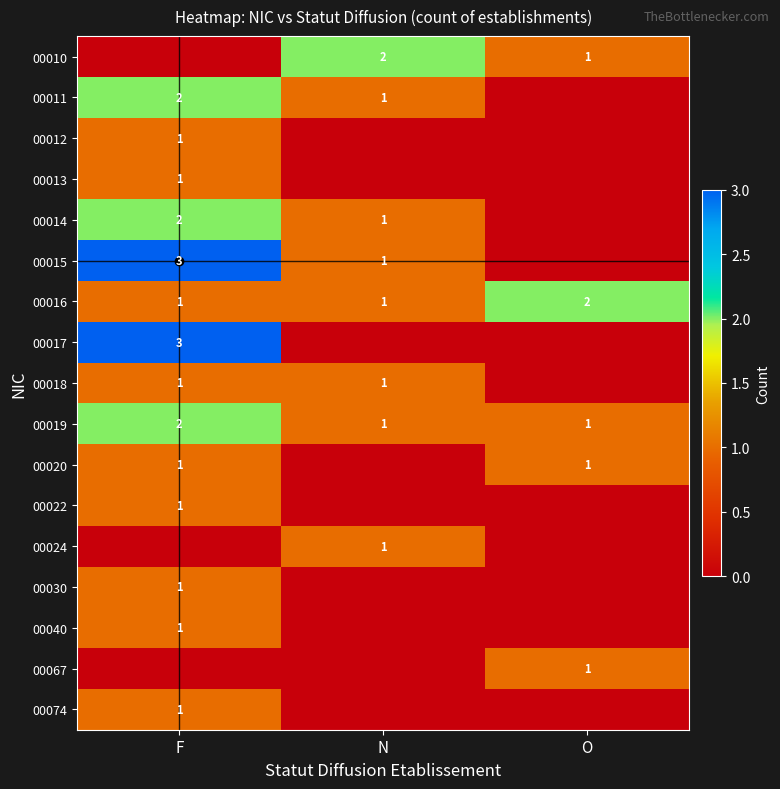

How many distinct data groups are displayed?

17